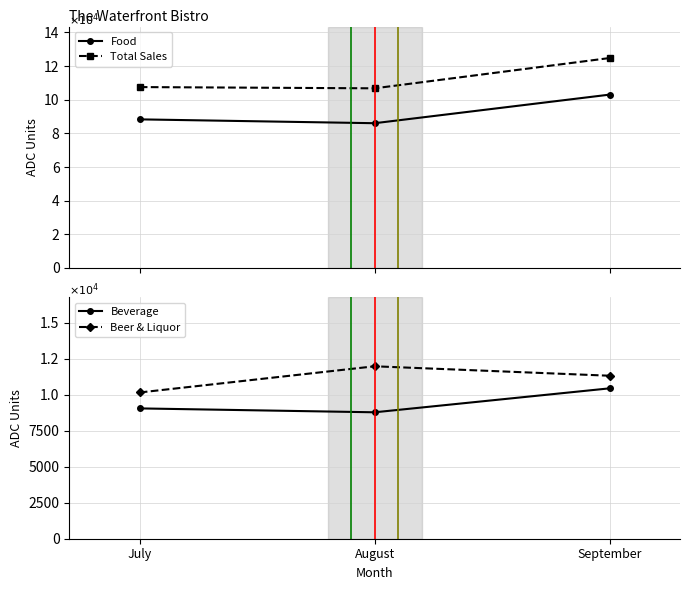

Does the chart have visible grid lines?

Yes